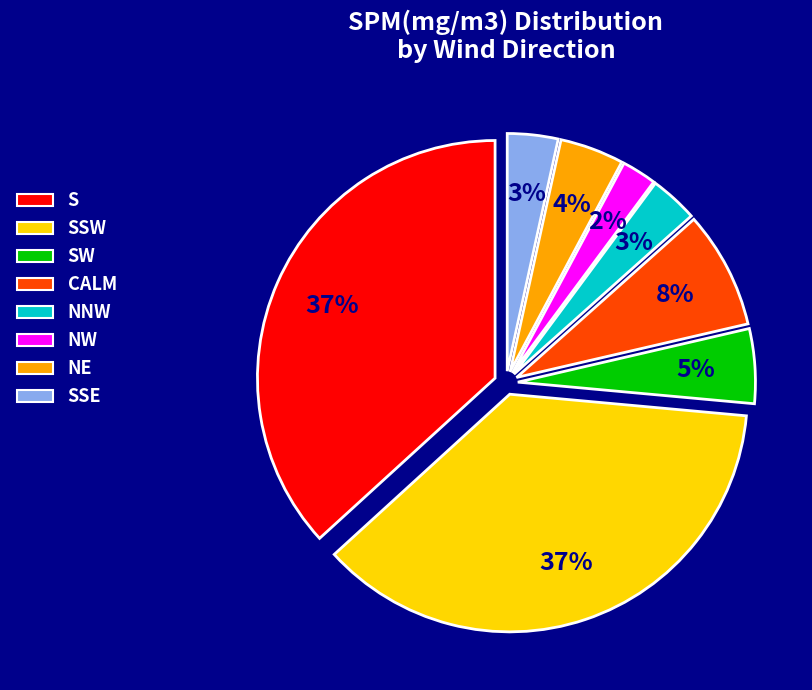

Does any single category account for the majority?

No